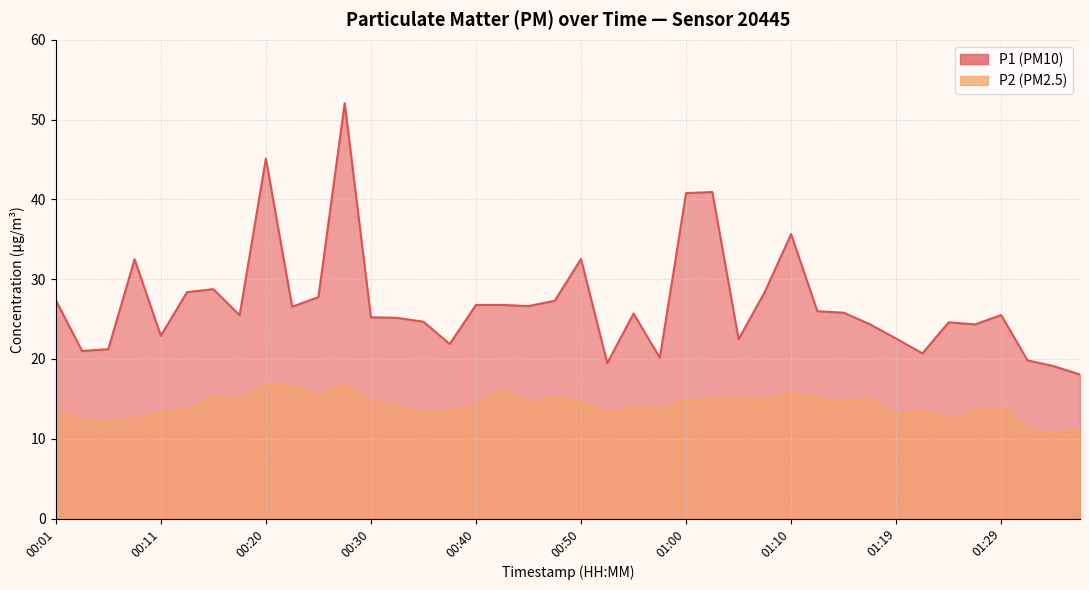

Where is P1 nearest to the value 35?

01:10